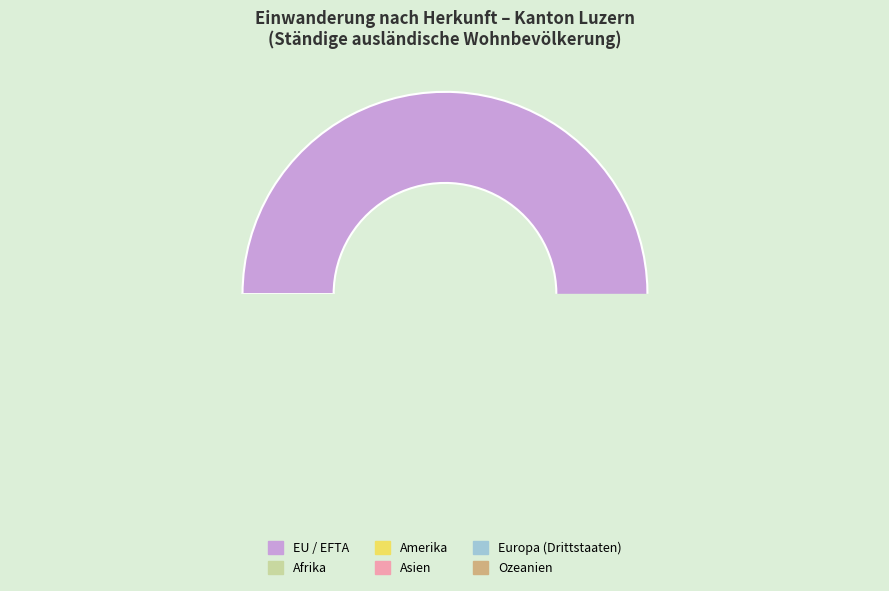

Between EU / EFTA and Asien, which is larger?

EU / EFTA